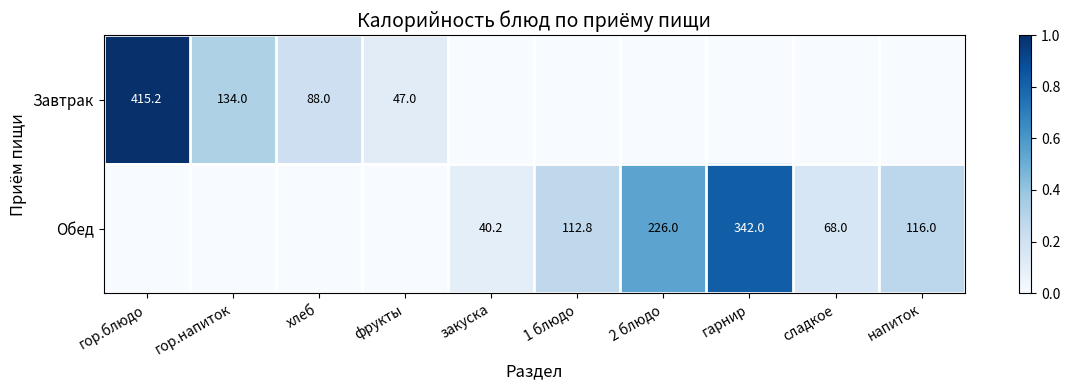

Is the value of Завтрак at гор.напиток greater than the value of Обед at 2 блюдо?

No